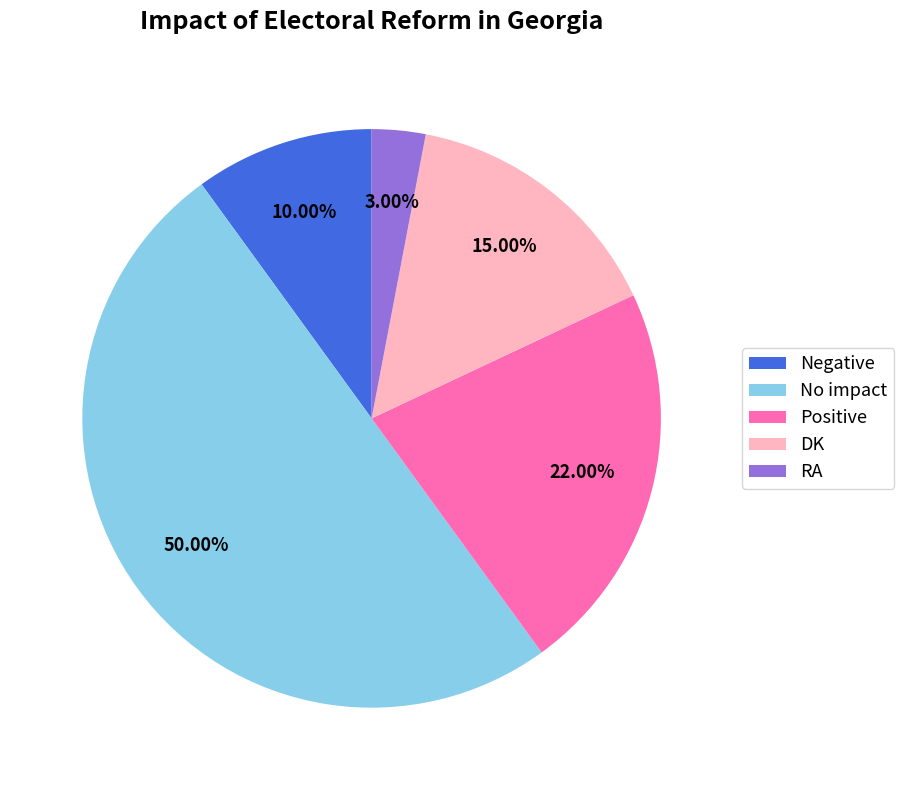

Is Negative the majority of the pie?

No